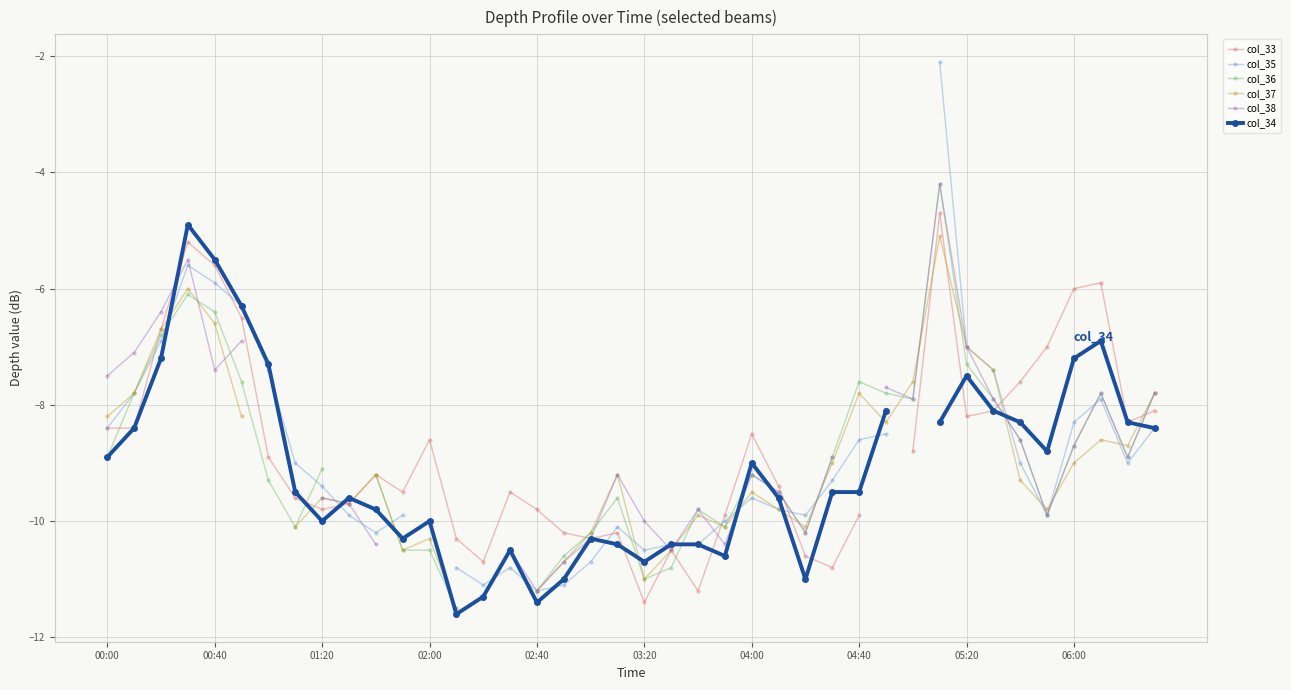

What is the difference between the maximum and minimum values in the col_37 series?

6.4